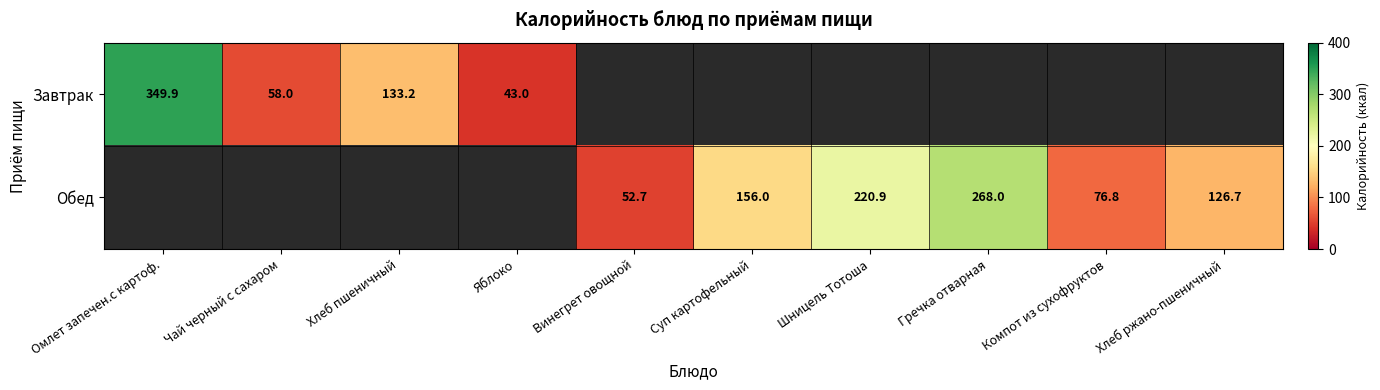

The value of Обед at Компот из сухофруктов is 76.8. True or false?

True